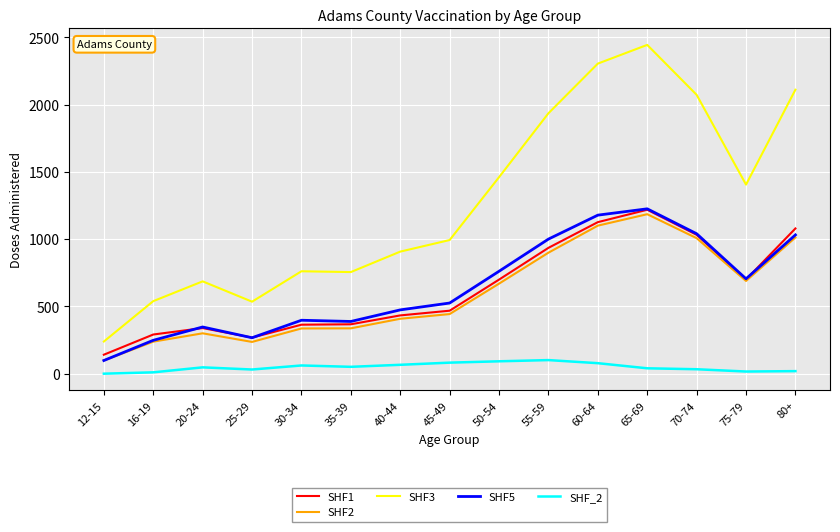

Which category has the highest value across all series?

65-69